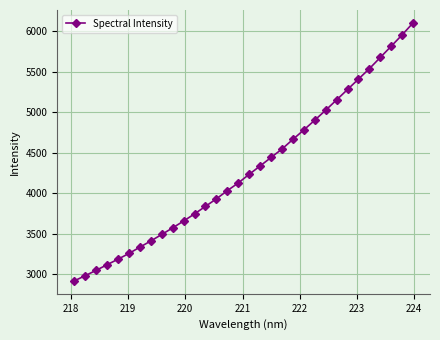

What is the minimum value shown in the chart?

2917.0